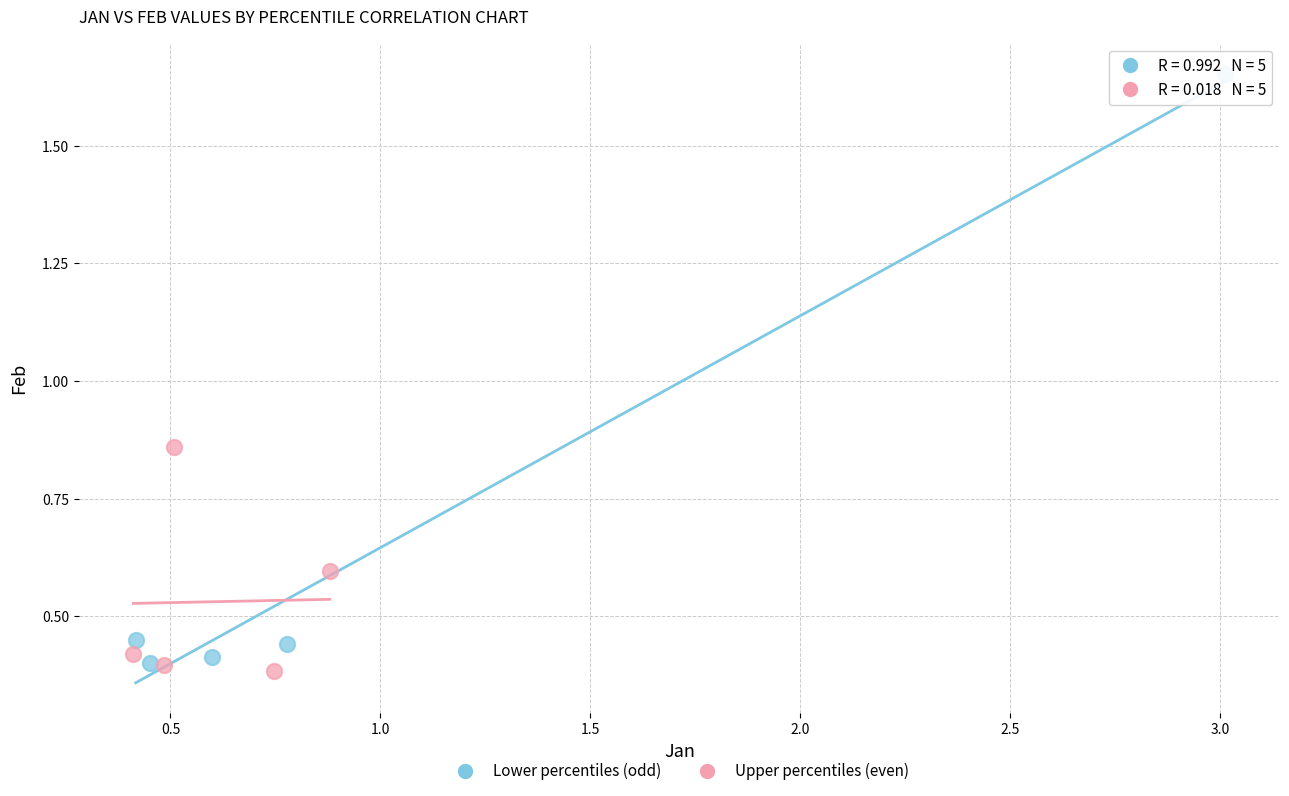

What are all the series names shown in the legend?

Lower percentiles (odd), Upper percentiles (even)